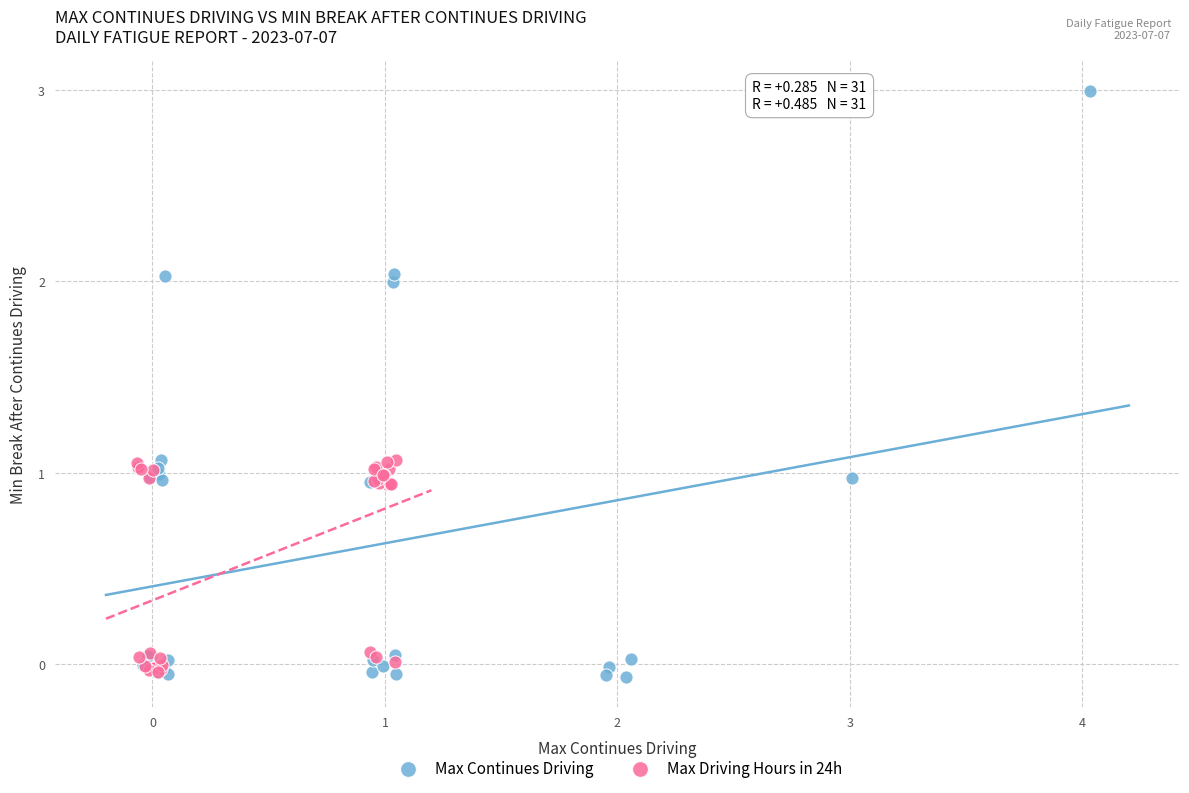

What are all the series names shown in the legend?

Max Continues Driving, Max Driving Hours in 24h